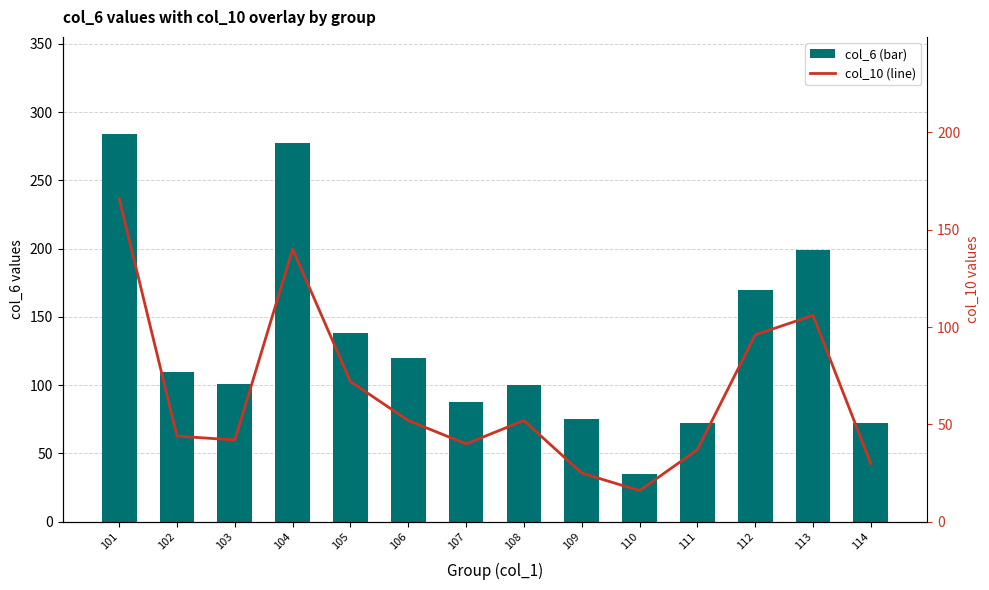

What is the value of the col_6 (bar) bar at the 10th from the left?

35